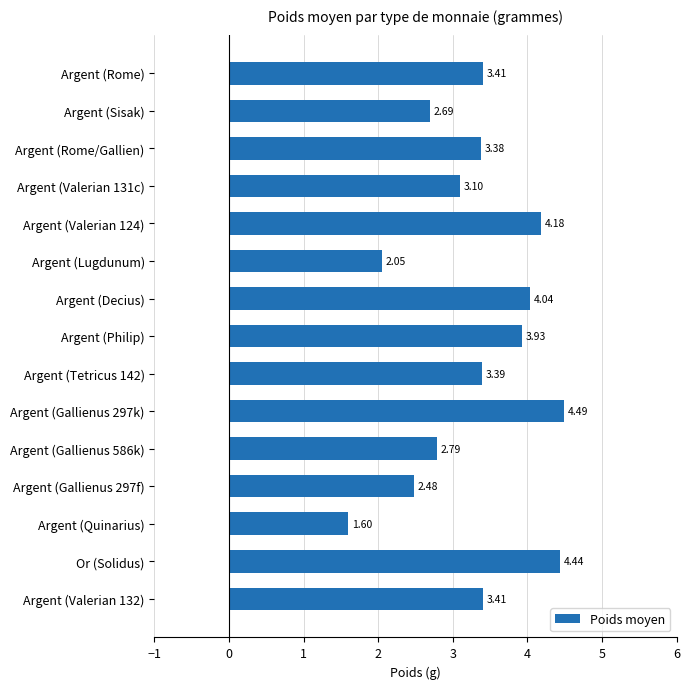

Count the number of values greater than 3.

10